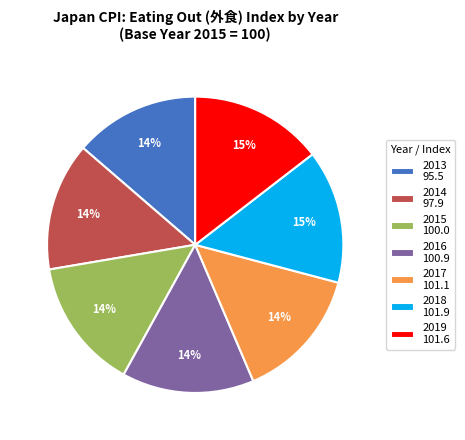

To the nearest percent, what portion does 2018 represent?

15%